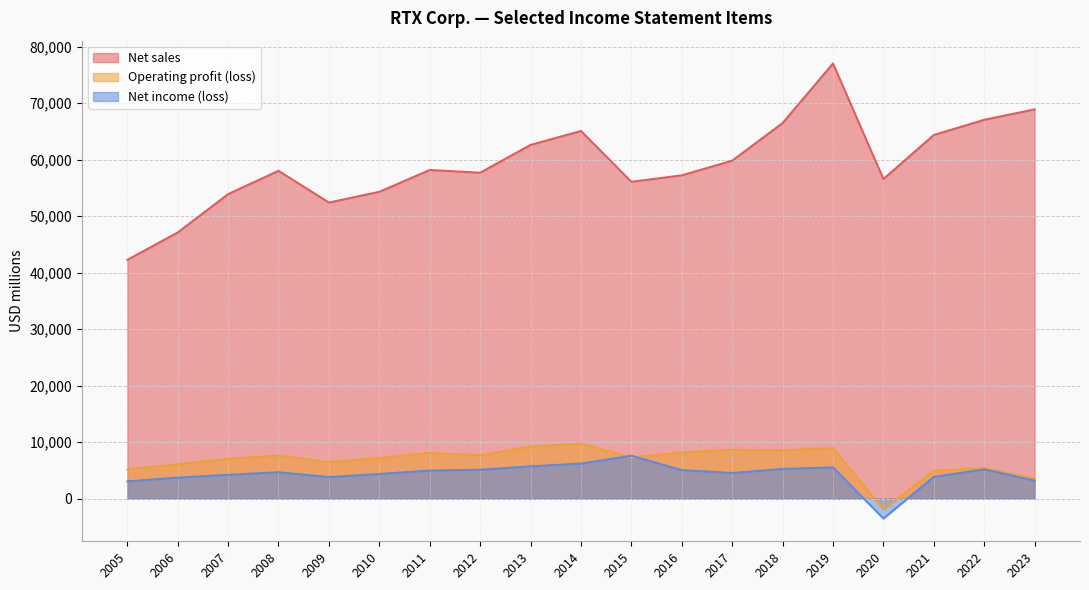

What is the value of the Operating profit (loss) point at the 4th from the left?

7625